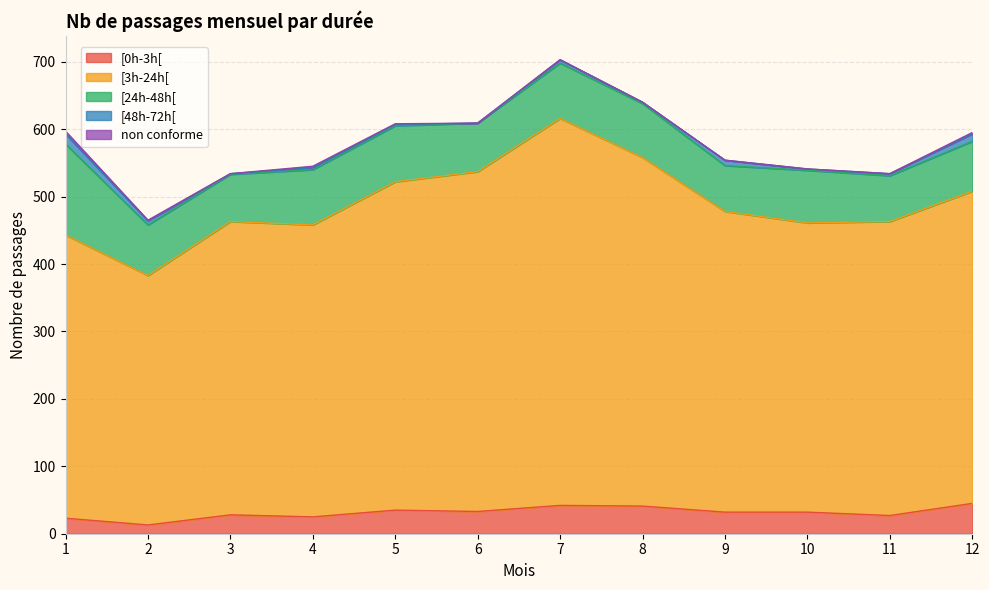

True or false: [48h-72h[ and [3h-24h[ cross at least once.

False